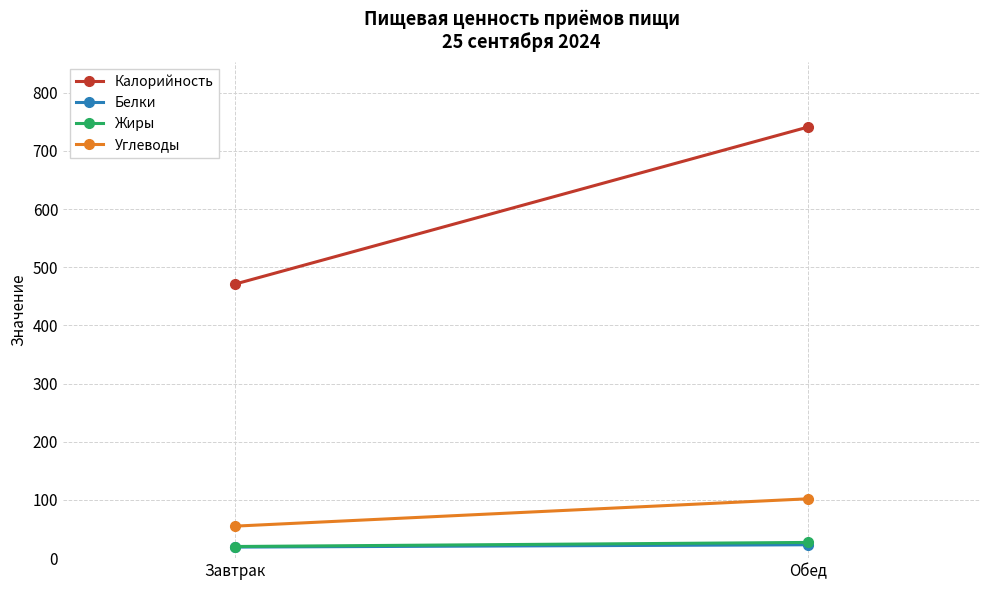

The Углеводы series shows 44 at Обед. True or false?

False